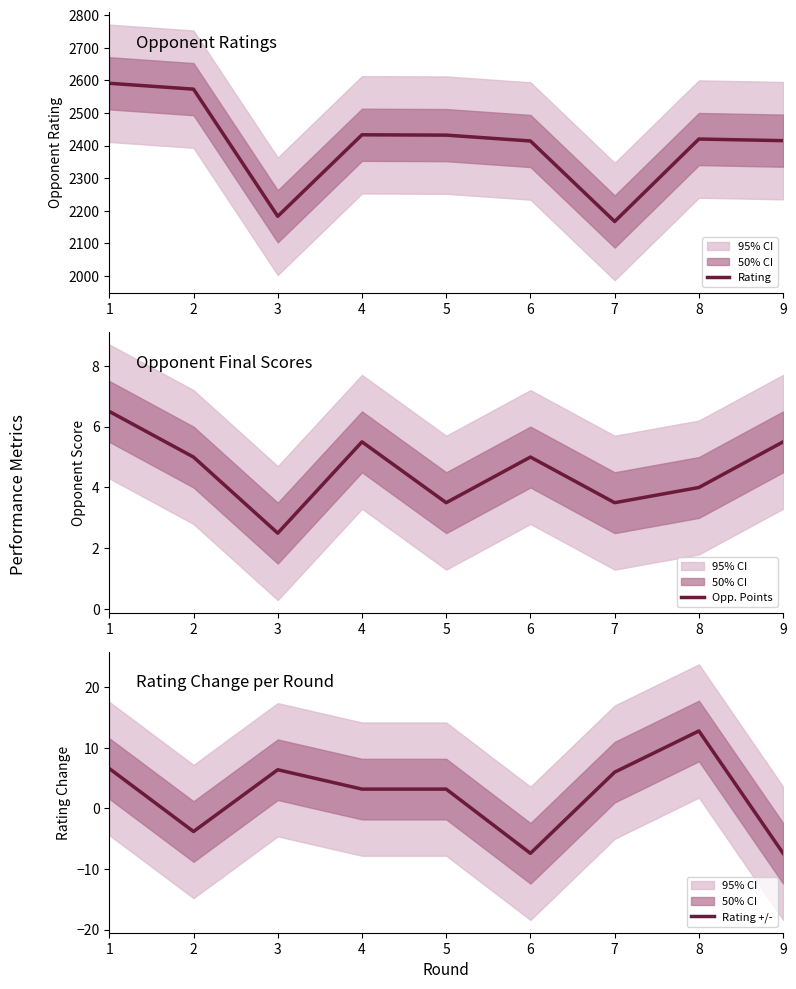

Is the value of Rating +/- at 9 greater than the value of Opp. Points at 1?

No